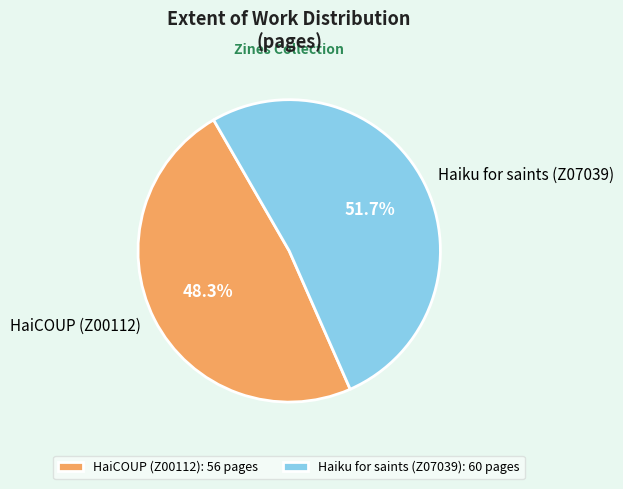

Approximately how many times larger is the value at HaiCOUP (Z00112) compared to Haiku for saints (Z07039)?

0.9